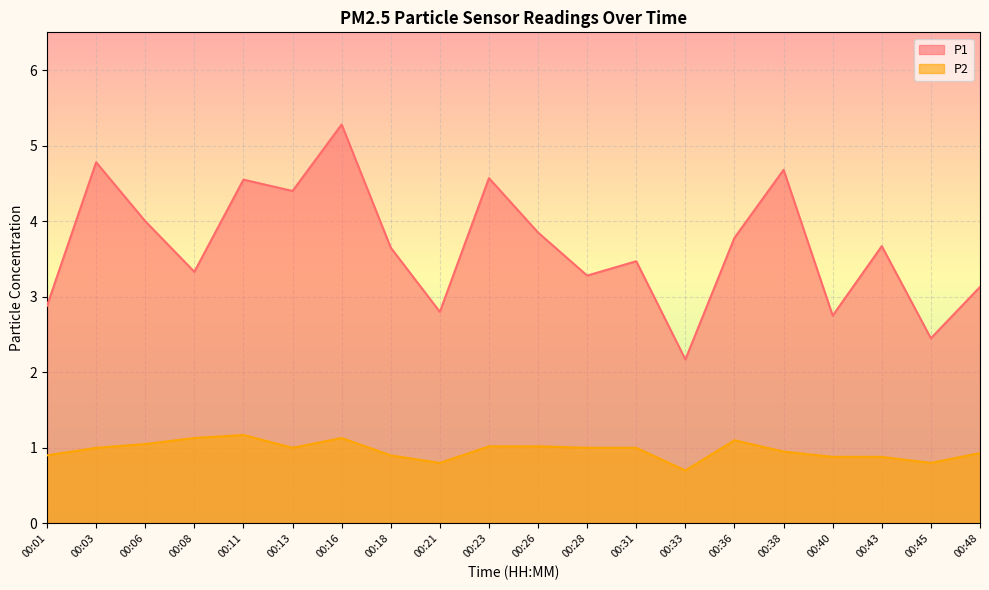

How many categories are shown in the chart?

20